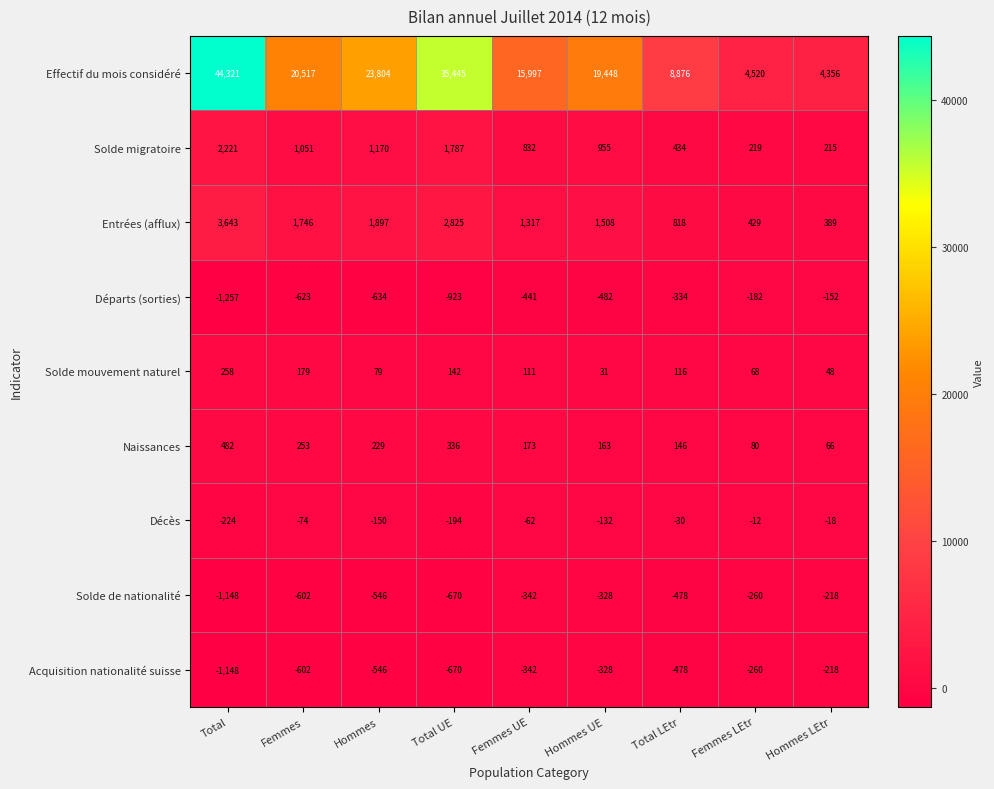

Which series changed the most between Total and Hommes LEtr?

Effectif du mois considéré